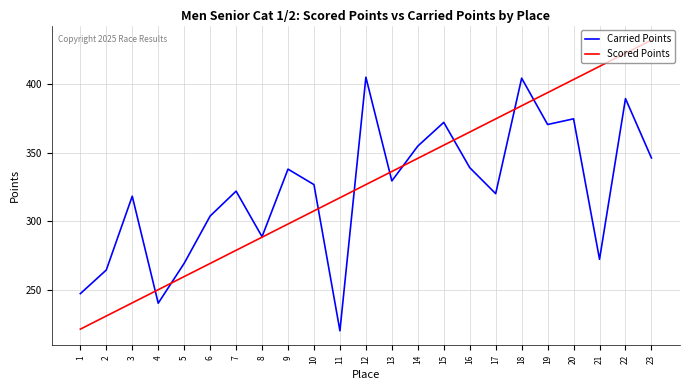

What is the sum of the Scored Points values at 8 and 7?

567.2